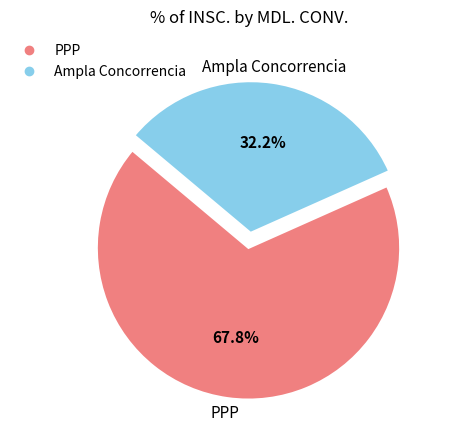

To the nearest percent, what is the difference between the Ampla Concorrencia and PPP slice percentages?

36%